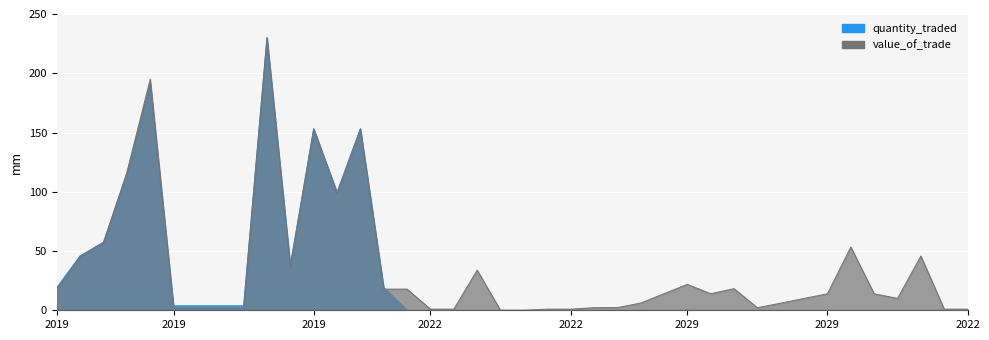

At which label does value_of_trade_bn first exceed 13?

2019